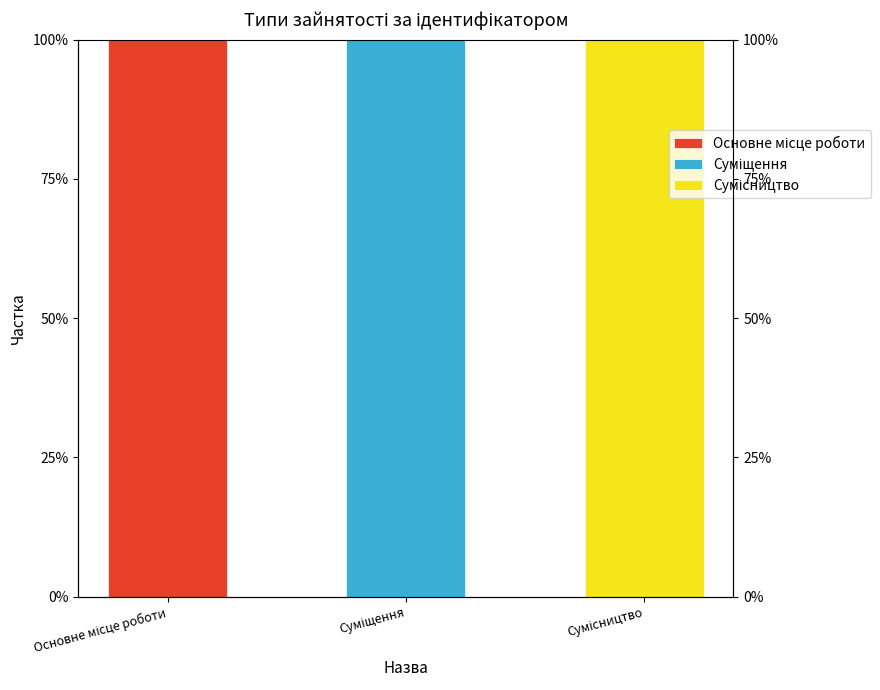

Which series has the largest total across all categories?

Основне місце роботи